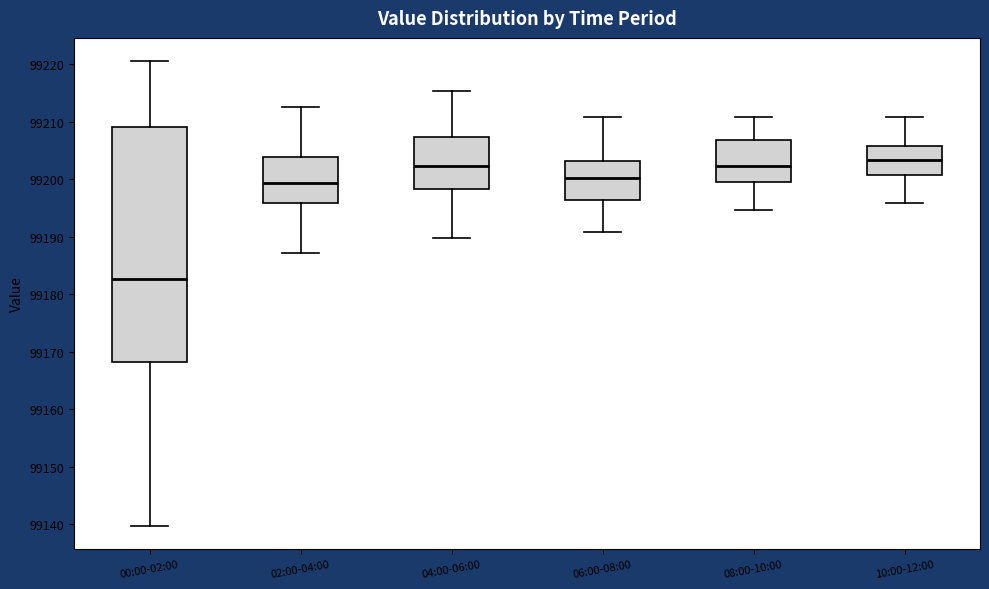

Which box is the tallest, from its lower edge to its upper edge?

00:00-02:00